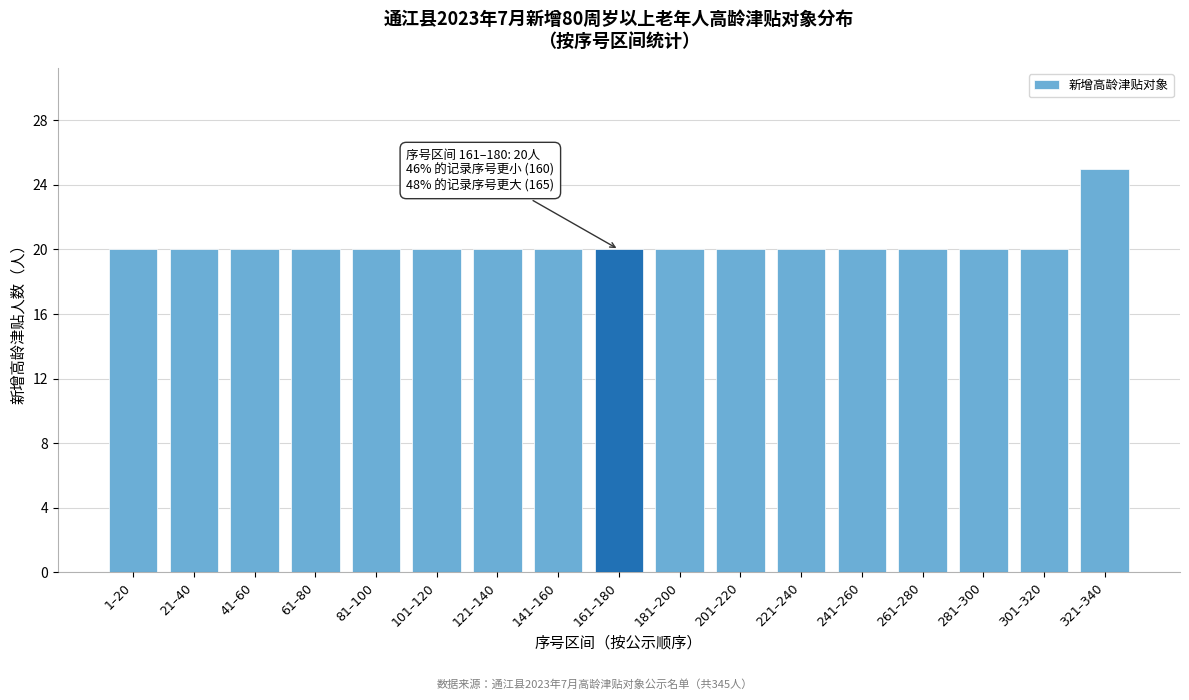

Reading left to right, list all the values displayed in this chart.

1–20=20	21–40=20	41–60=20	61–80=20	81–100=20	101–120=20	121–140=20	141–160=20	161–180=20	181–200=20	201–220=20	221–240=20	241–260=20	261–280=20	281–300=20	301–320=20	321–340=25